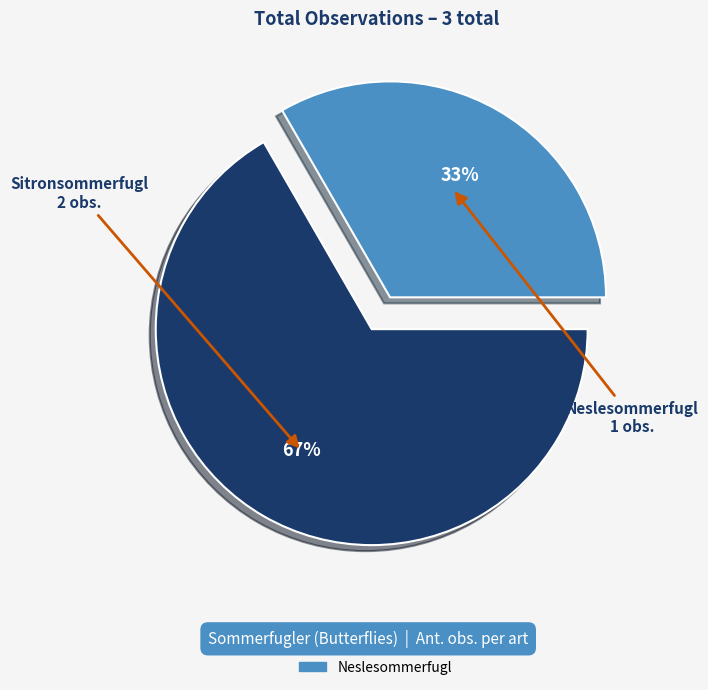

To the nearest percent, what portion does Neslesommerfugl represent?

33%